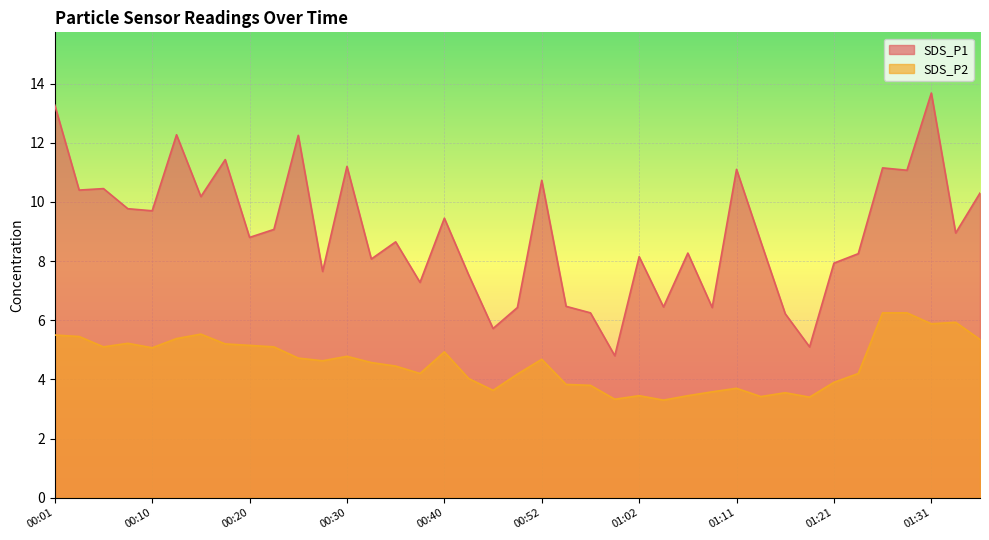

How many lines are shown in the chart?

2